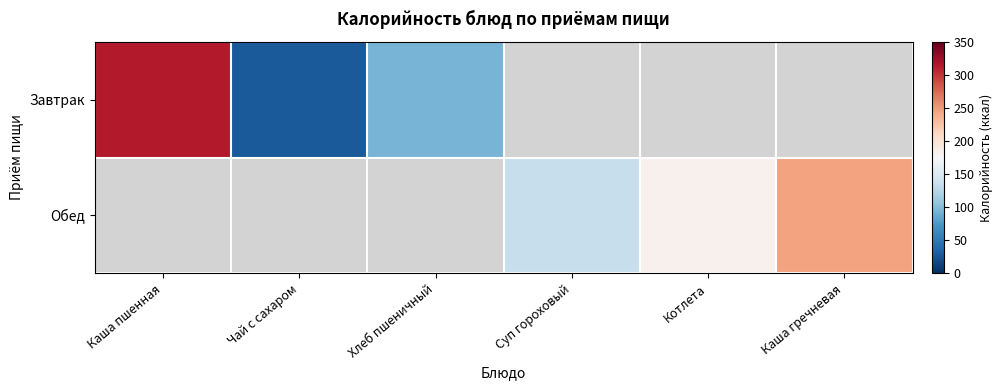

Rank the series by their average value, from highest to lowest.

Завтрак, Обед